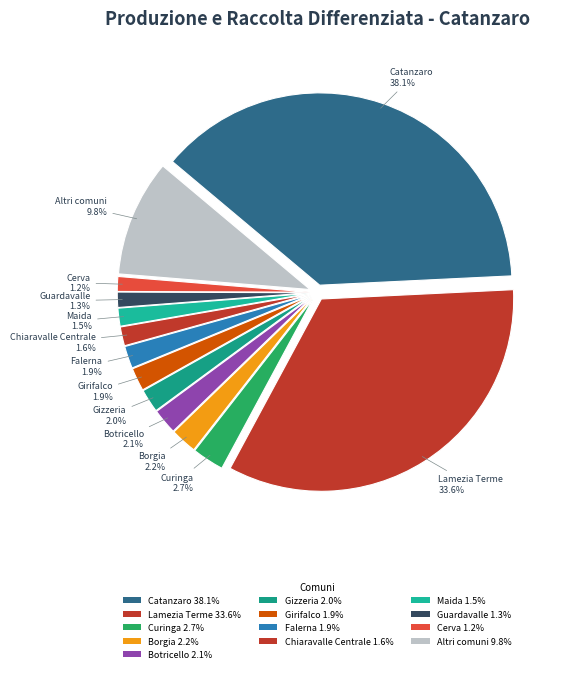

Is there any slice that represents more than half of the pie?

No